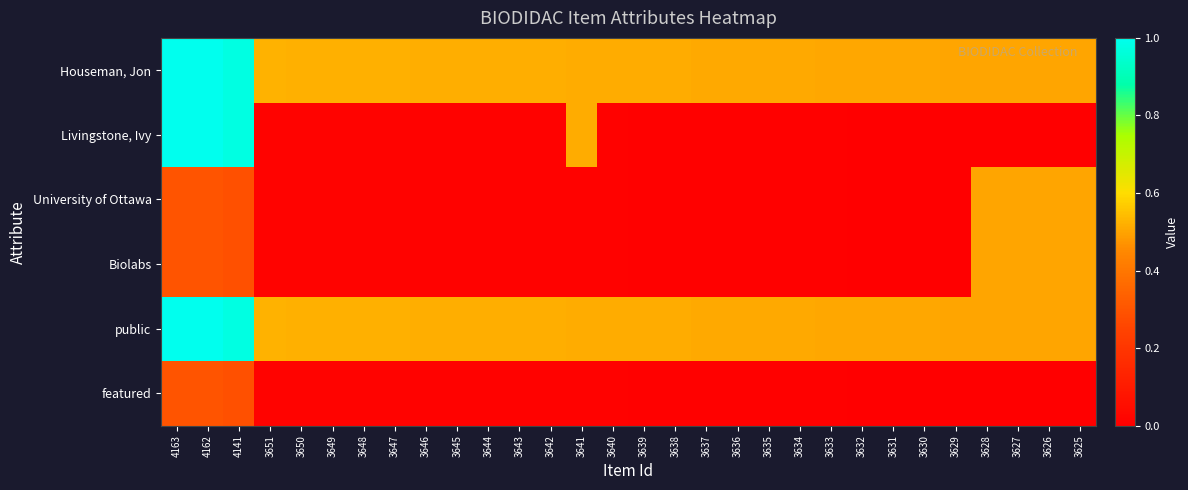

What is the difference between the highest and lowest values at 3630?

0.5